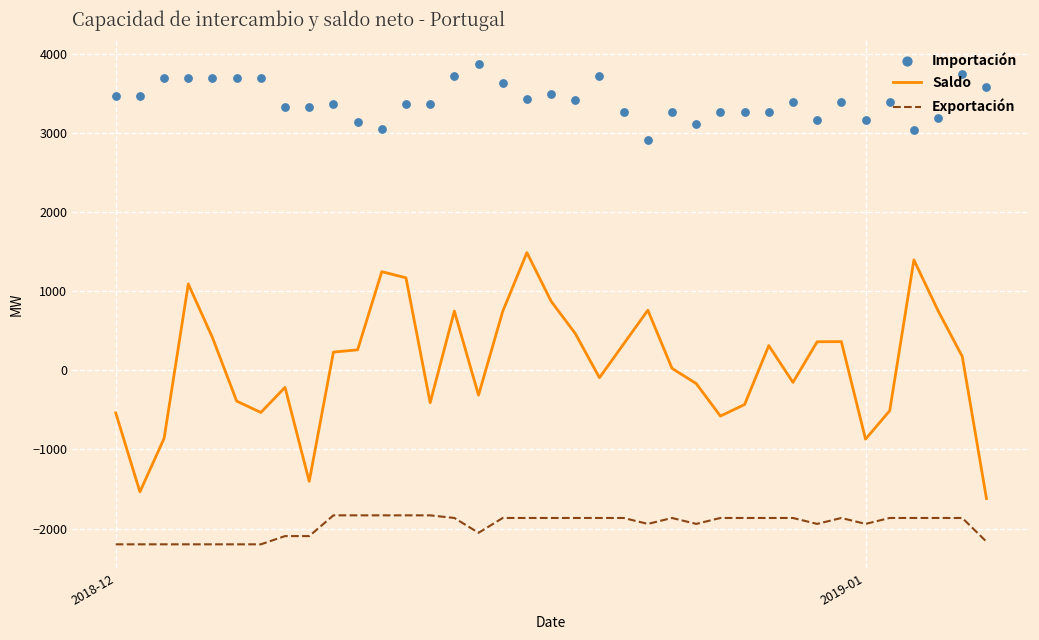

Which series reaches the maximum Y coordinate?

Importación